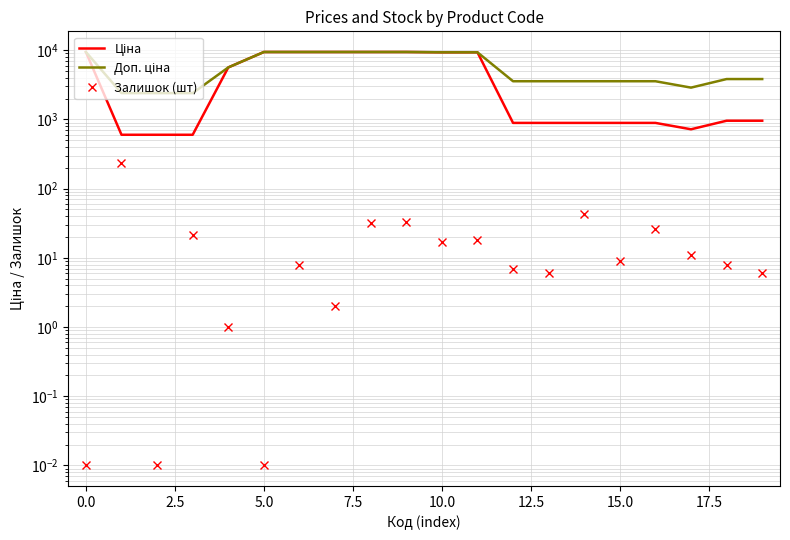

True or false: Залишок (шт) has a value of 12.7 at 15.

False